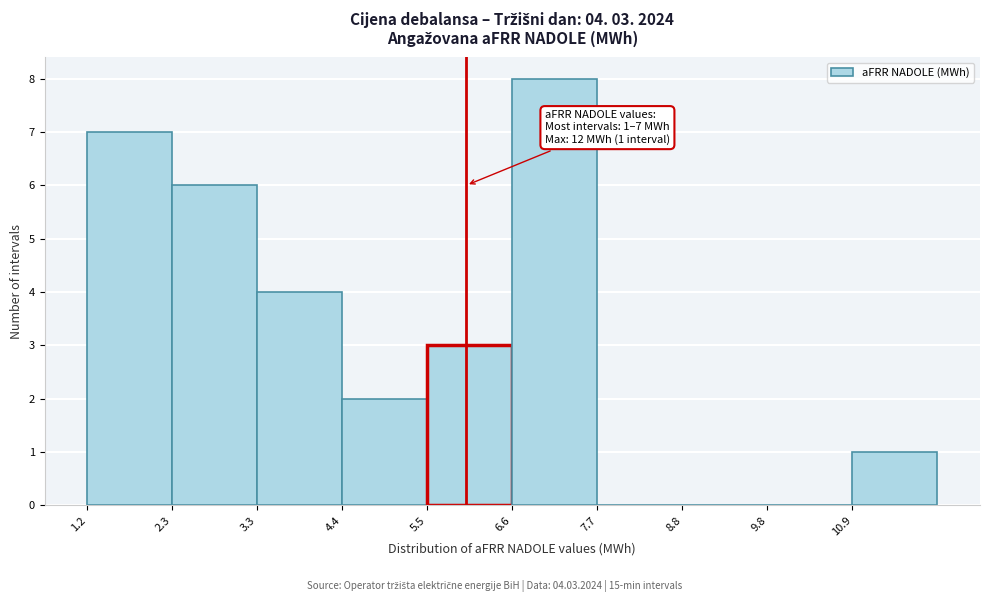

Which range on the x-axis has the tallest bar?

6.6 to 7.6